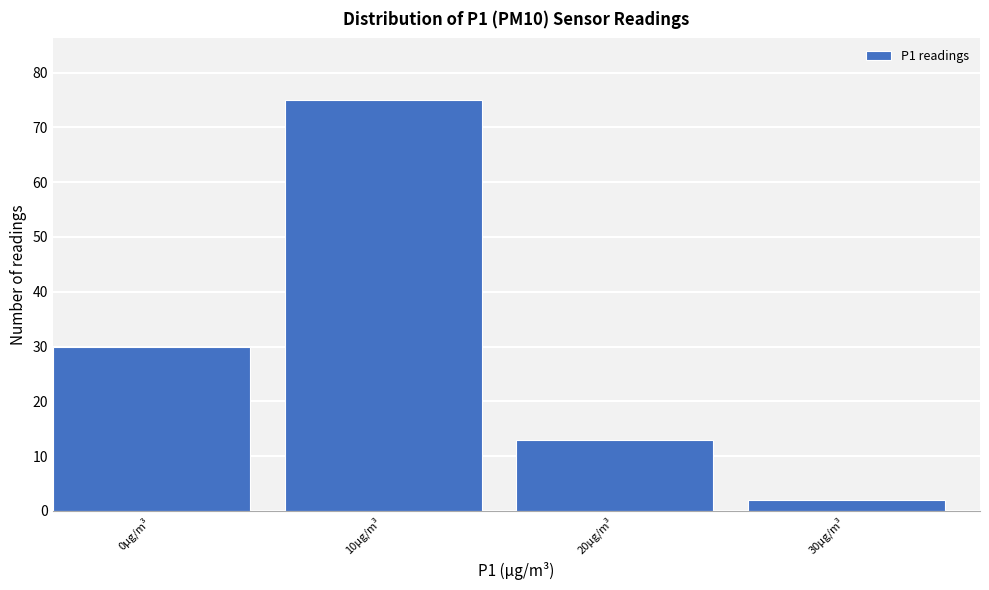

Reading right to left, extract all data points from this chart.

30µg/m³=2	20µg/m³=13	10µg/m³=75	0µg/m³=30